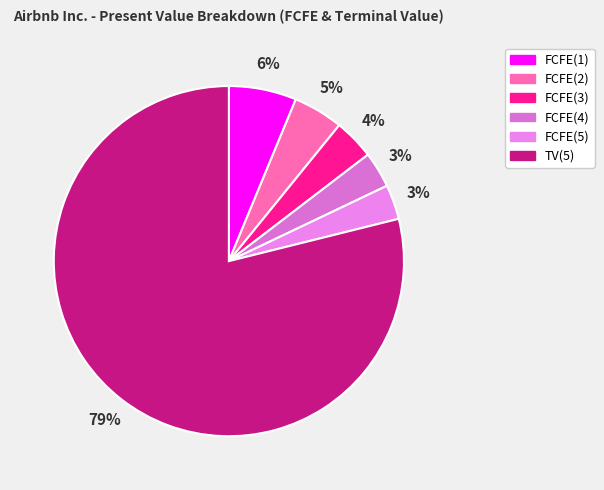

What is the total percentage of FCFE(5) and FCFE(4)?

6.5%